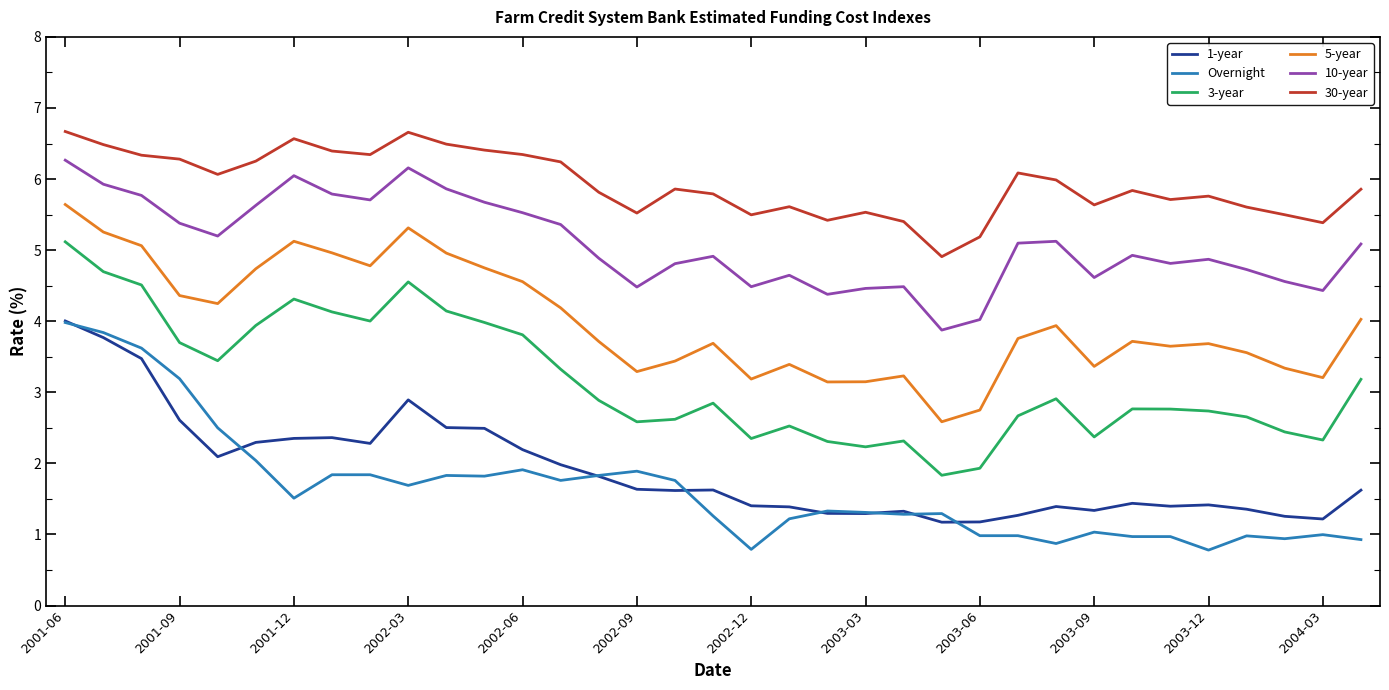

True or false: 10-year and Overnight intersect in this chart.

False